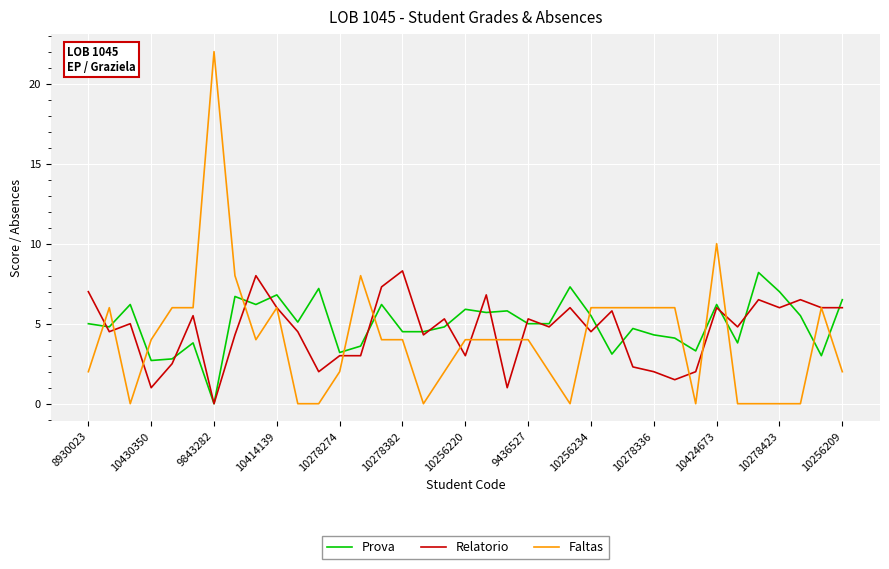

What is the greatest value displayed?

22.0